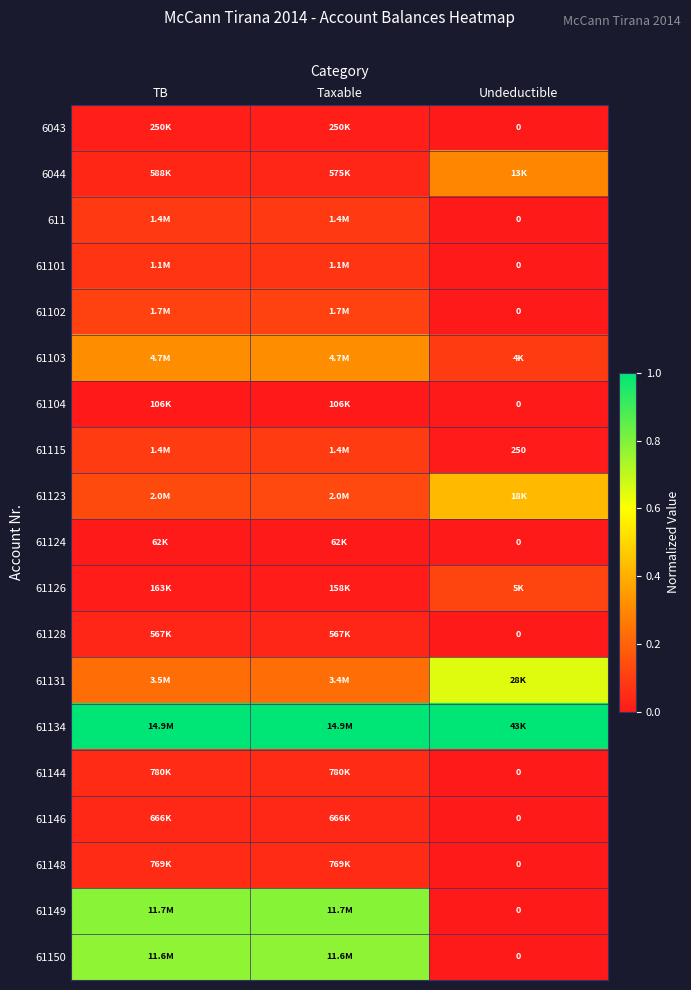

What is the difference between the highest and lowest values at Taxable?

1.0